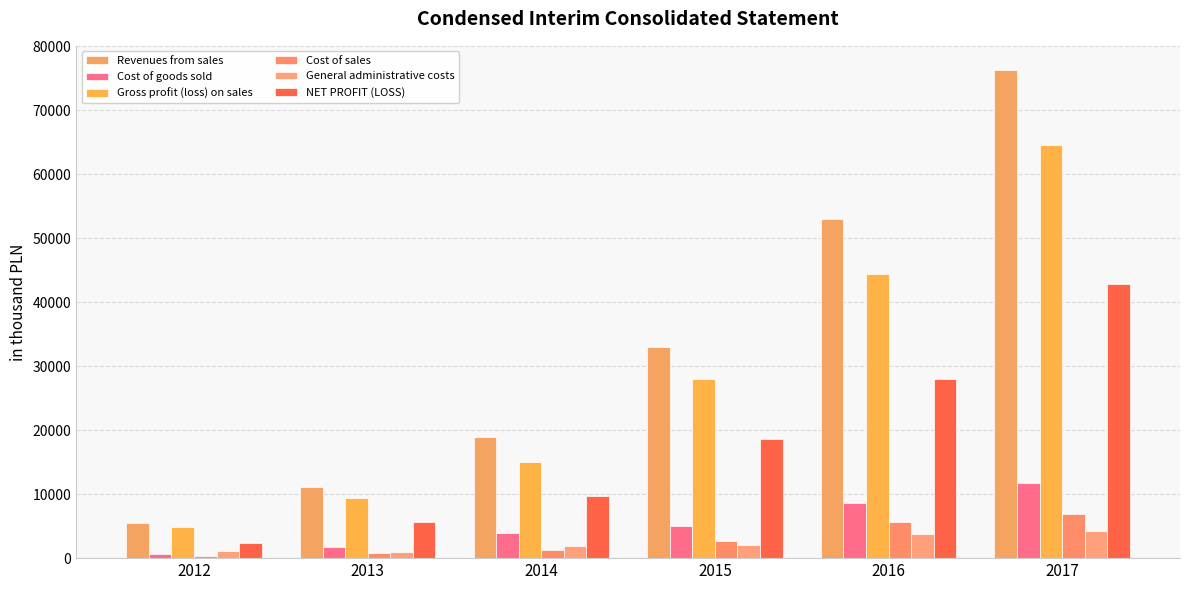

At which label does Gross profit (loss) on sales reach its minimum?

2012